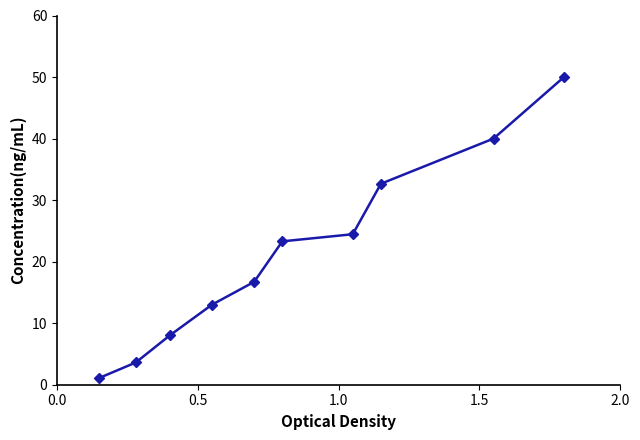

What is the value of the 1st point from the left?

1.1